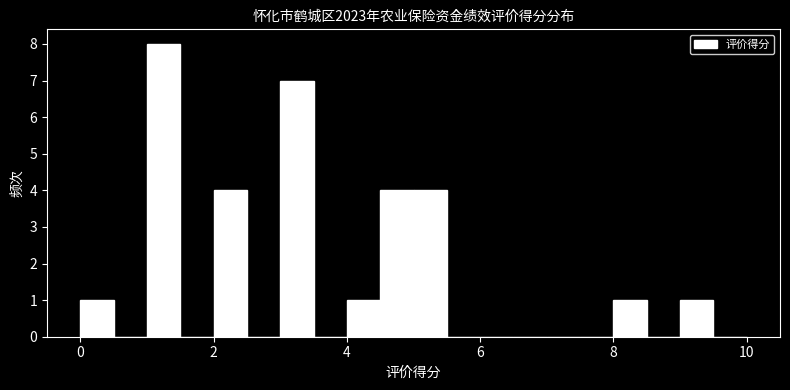

Read against the x-axis, roughly where is the centre of the tallest bar?

1.2